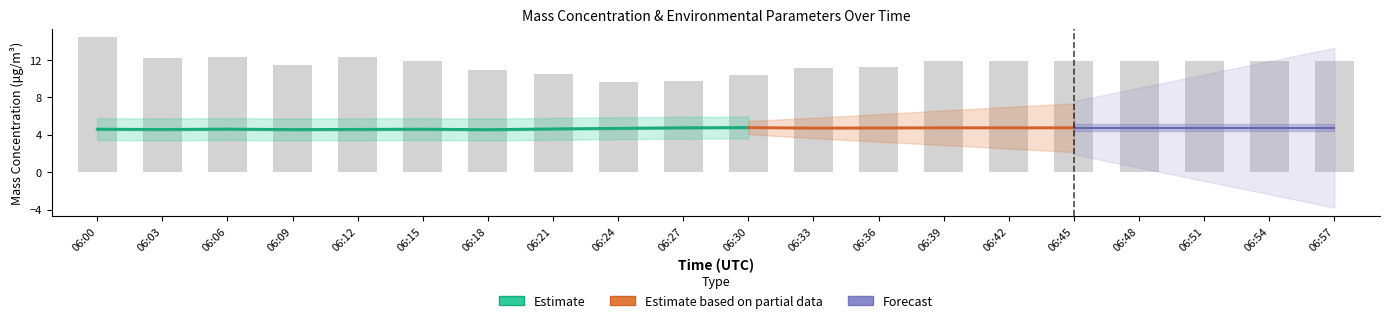

What is the value of the 6th bar from the left?

11.9